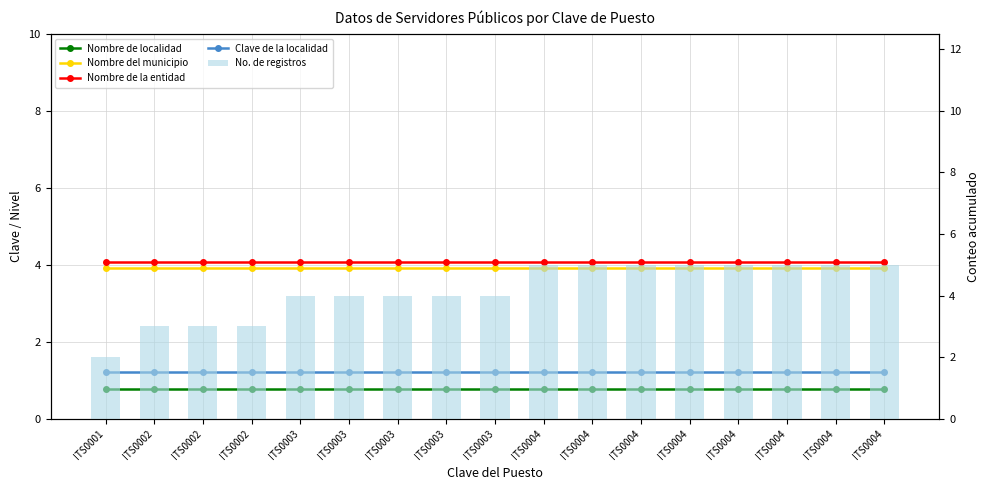

What is the difference between the highest and lowest values at ITS0003?

3.3